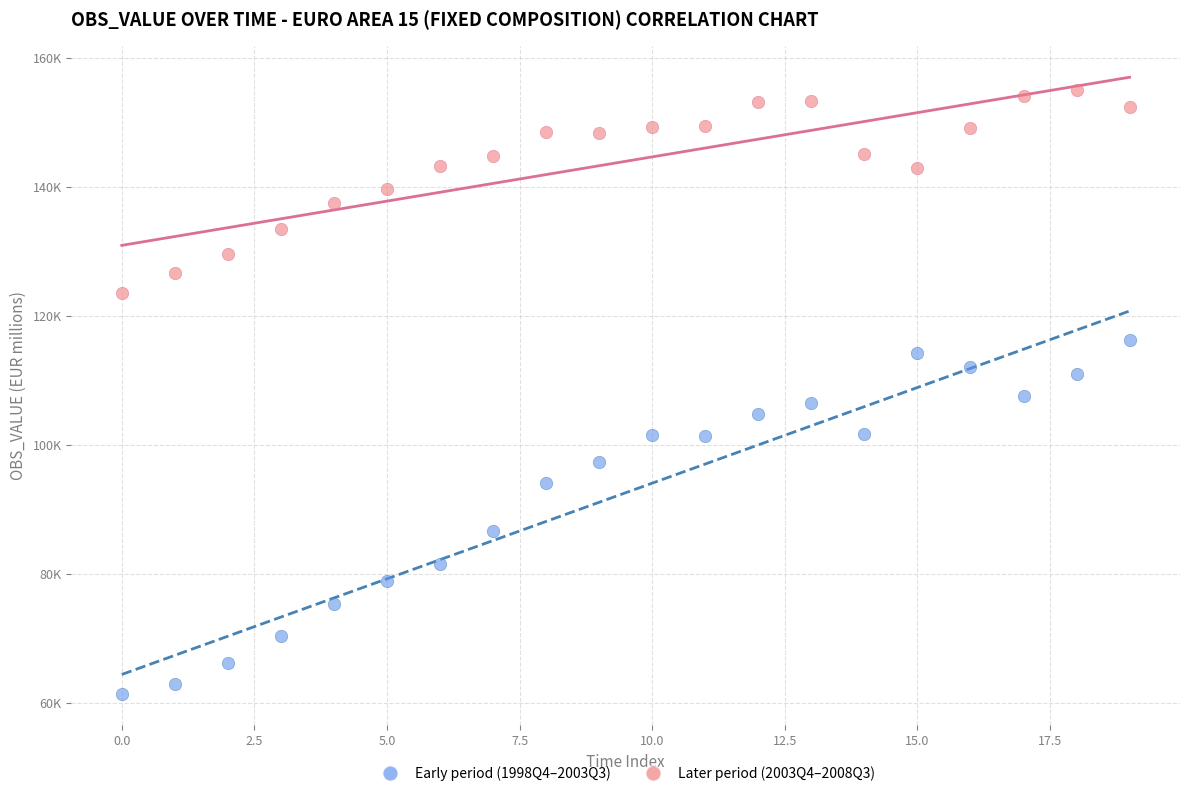

What are all the series names shown in the legend?

Early period (1998Q4–2003Q3), Later period (2003Q4–2008Q3)